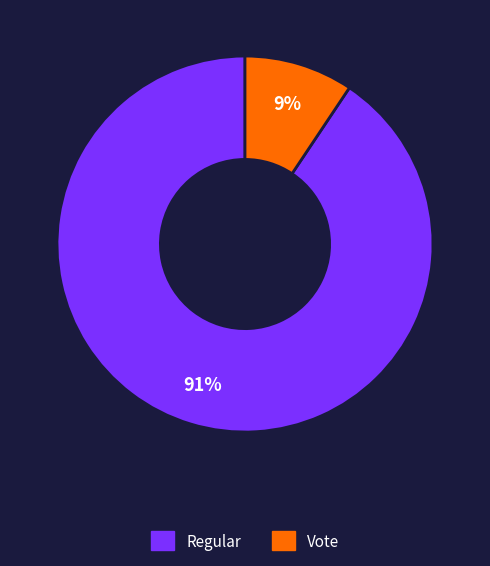

Is Vote the majority of the pie?

No